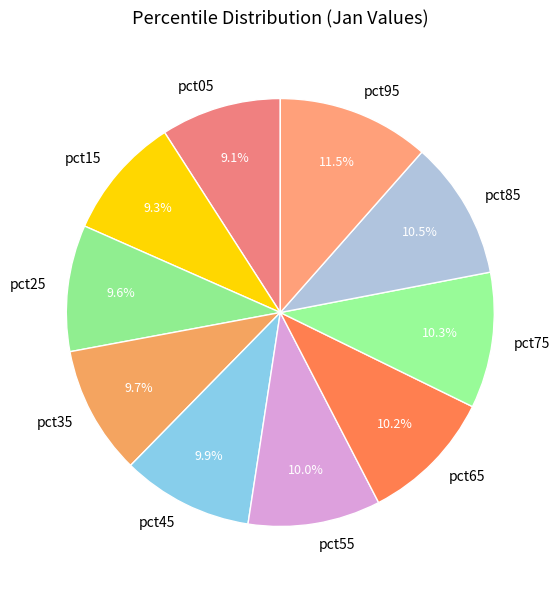

How many slices are in this pie chart?

10